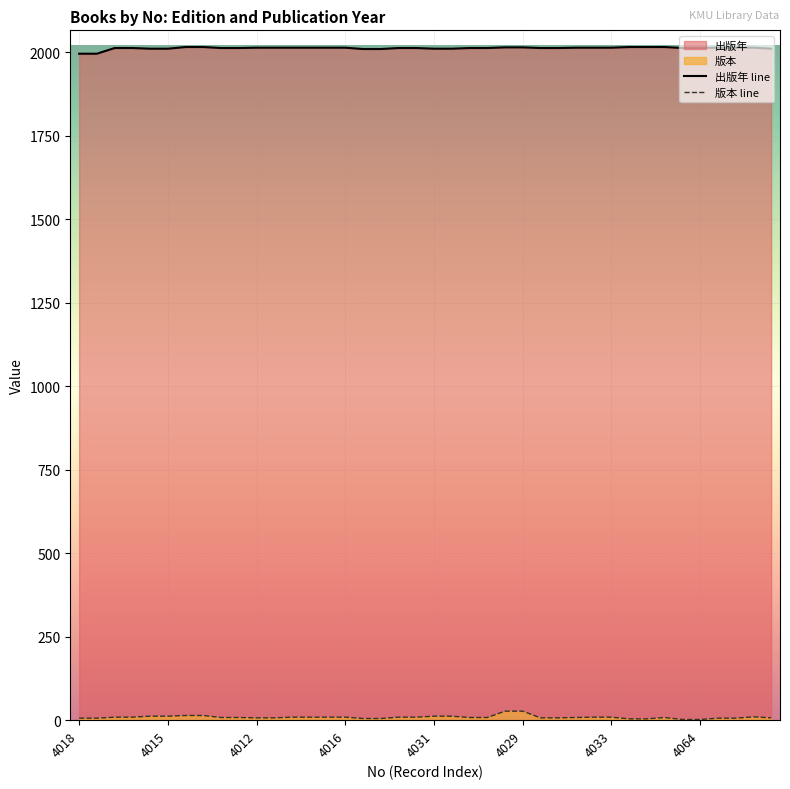

True or false: 版本 and 出版年 cross at least once.

False